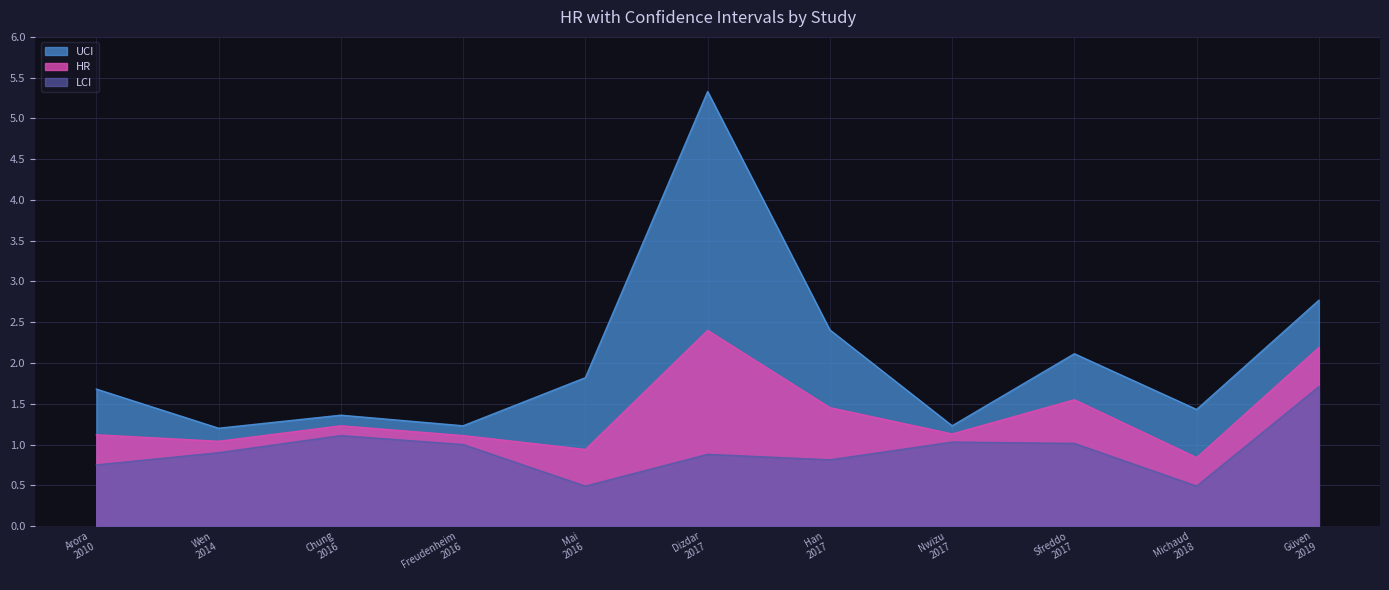

Where does the HR series first go above 1?

Arora
2010